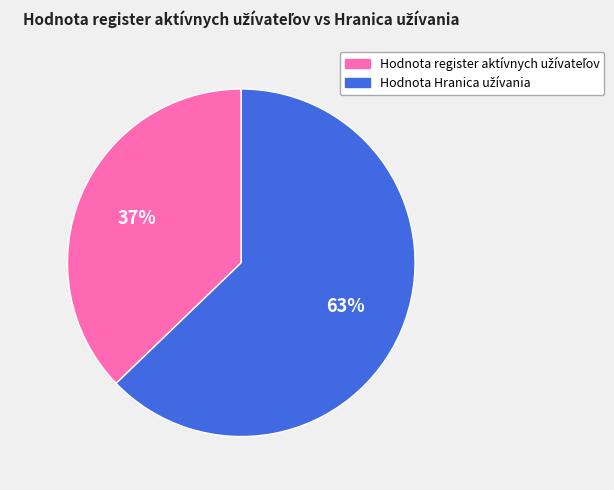

Is there a majority slice in this chart?

Yes